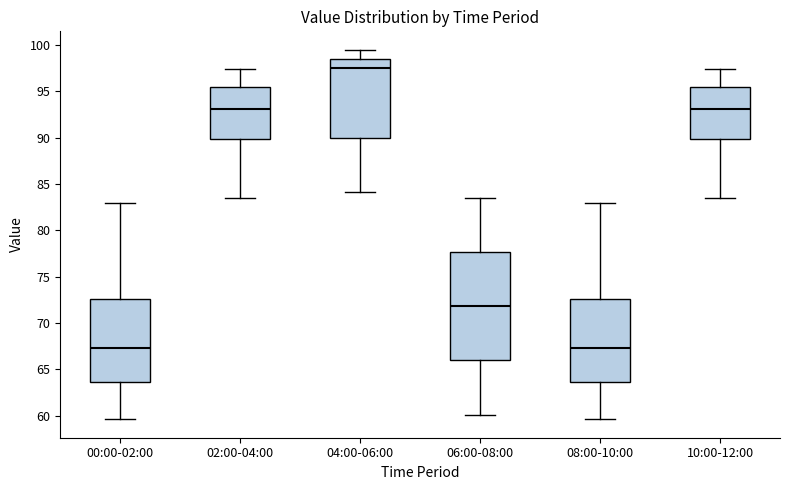

Reading left to right, transcribe this box plot: for each box, give where its median line is, the range the box spans, and where its two whiskers end, as read against the y-axis. The values are not printed on the chart, so give them approximately, as read against the axis.

00:00-02:00: median 67.5, box 63.5 to 72.5, whiskers 59.5 to 83.0
02:00-04:00: median 93.0, box 90.0 to 95.5, whiskers 83.5 to 97.5
04:00-06:00: median 97.5, box 90.0 to 98.5, whiskers 84.0 to 99.5
06:00-08:00: median 72.0, box 66.0 to 77.5, whiskers 60.0 to 83.5
08:00-10:00: median 67.5, box 63.5 to 72.5, whiskers 59.5 to 83.0
10:00-12:00: median 93.0, box 90.0 to 95.5, whiskers 83.5 to 97.5